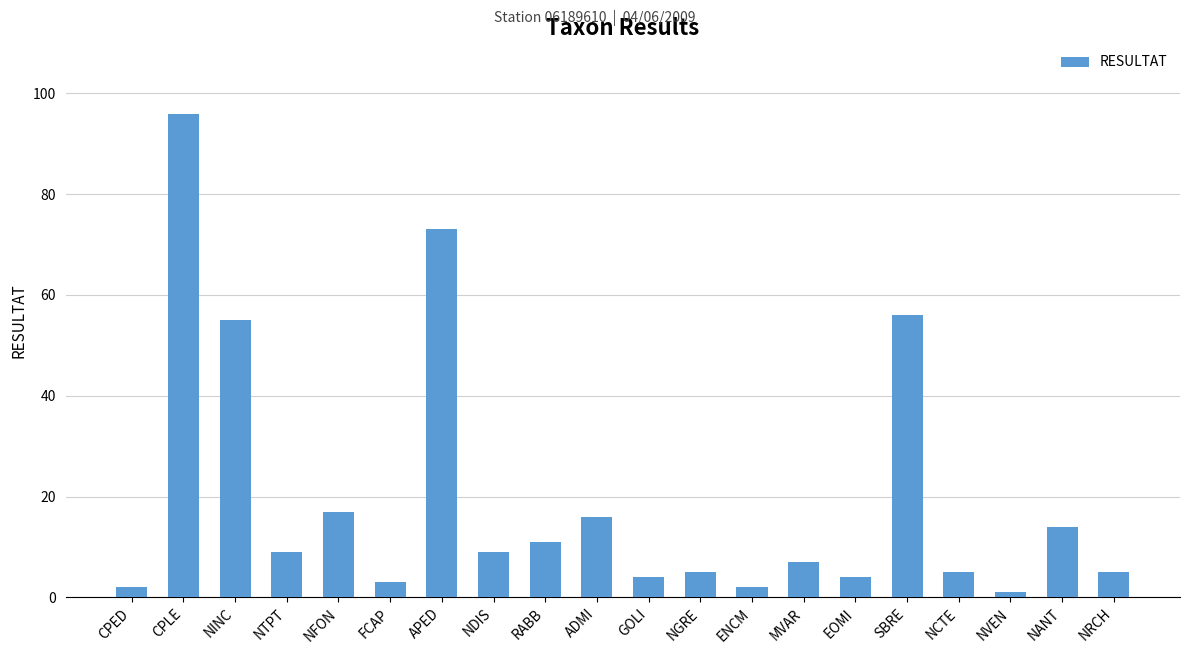

Reading left to right, what are all the values shown in this chart?

2	96	55	9	17	3	73	9	11	16	4	5	2	7	4	56	5	1	14	5